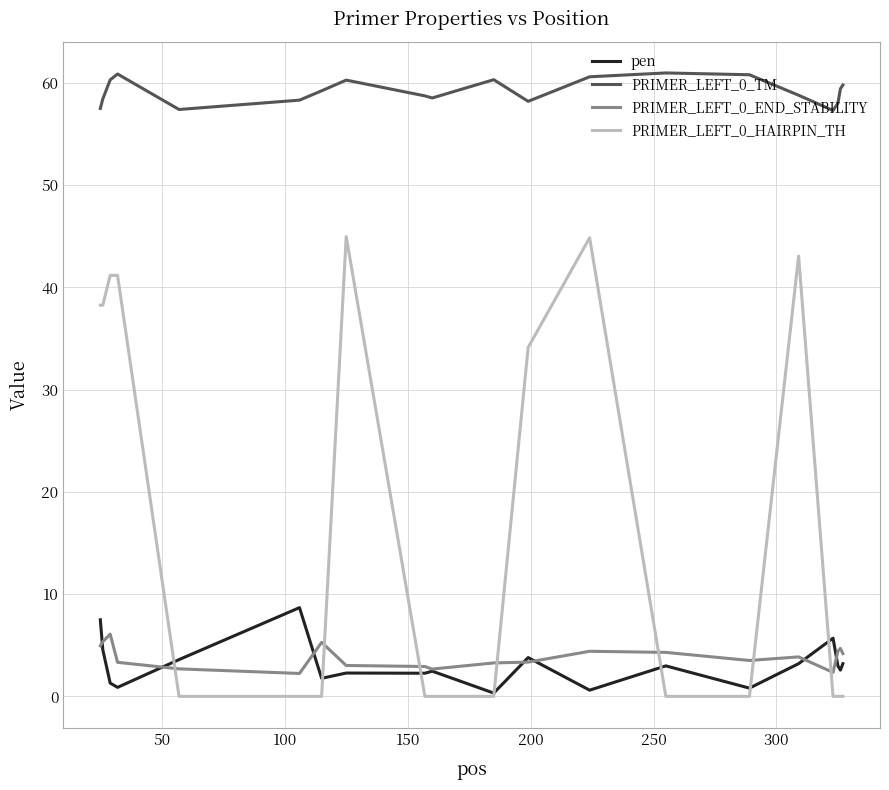

True or false: PRIMER_LEFT_0_END_STABILITY and PRIMER_LEFT_0_TM cross at least once.

False